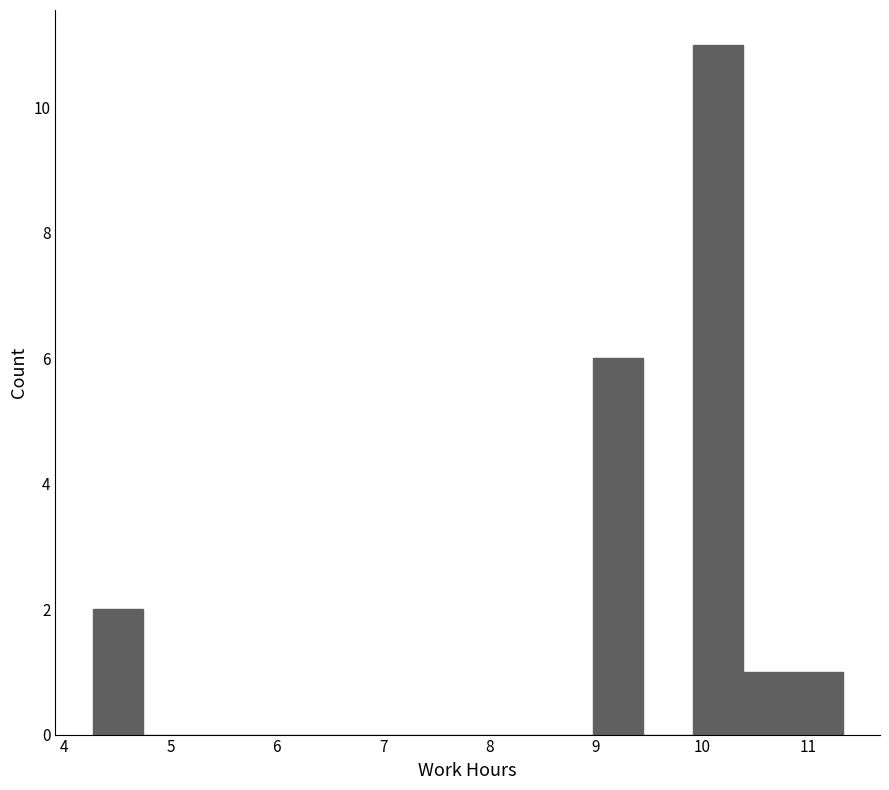

Reading left to right, list every bar in this chart as the range it spans on the x-axis followed by its height. Neither the bar edges nor the heights are printed on the chart, so give them approximately, as read against the axes.

4.27 to 4.74: 2
4.74 to 5.21: 0
5.21 to 5.68: 0
5.68 to 6.15: 0
6.15 to 6.62: 0
6.62 to 7.09: 0
7.09 to 7.56: 0
7.56 to 8.03: 0
8.03 to 8.50: 0
8.50 to 8.97: 0
8.97 to 9.44: 6
9.44 to 9.91: 0
9.91 to 10.38: 11
10.38 to 10.85: 1
10.85 to 11.32: 1